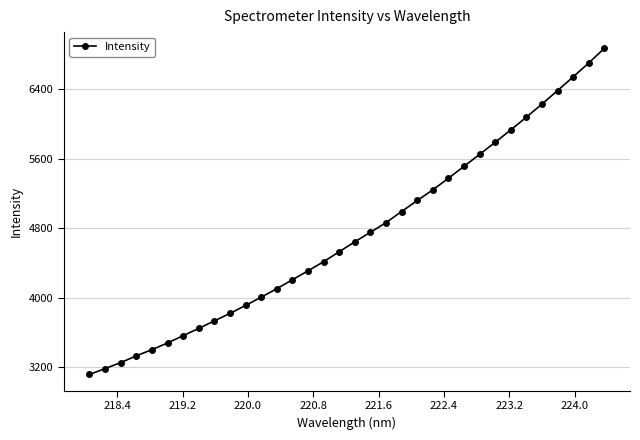

What is the average value?

4725.6